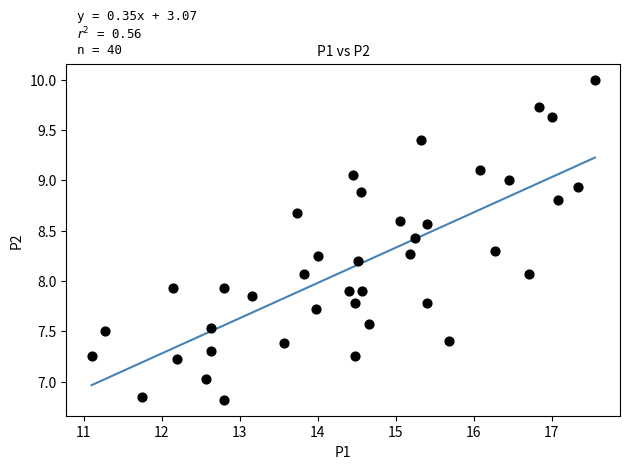

What is the range of X values (max minus min)?

6.5